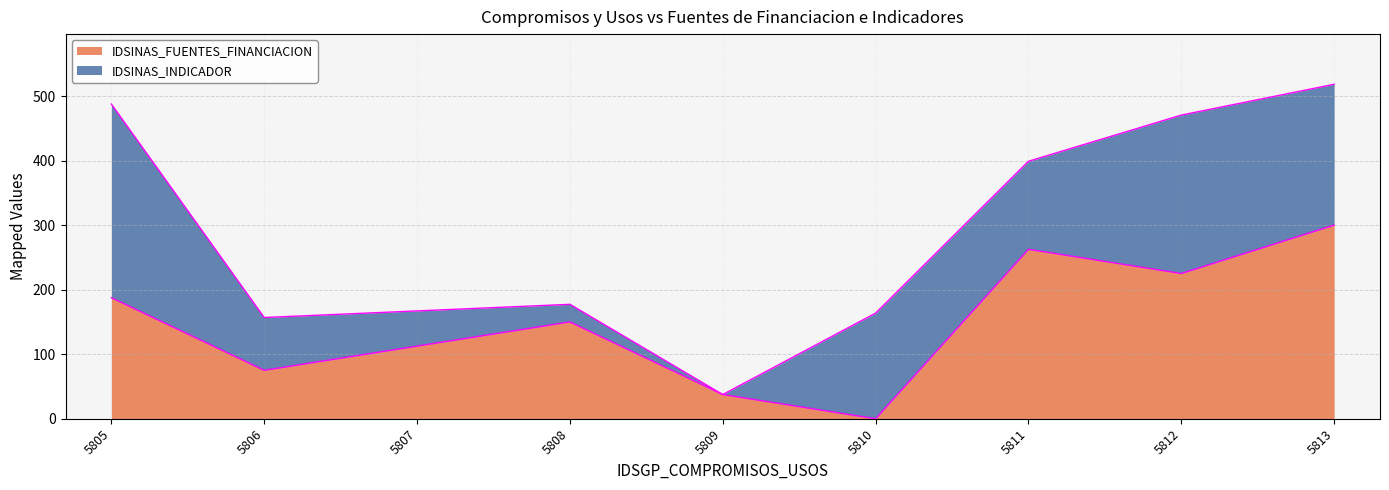

List the labels in order of value, smallest first.

5810, 5809, 5806, 5807, 5808, 5805, 5812, 5811, 5813